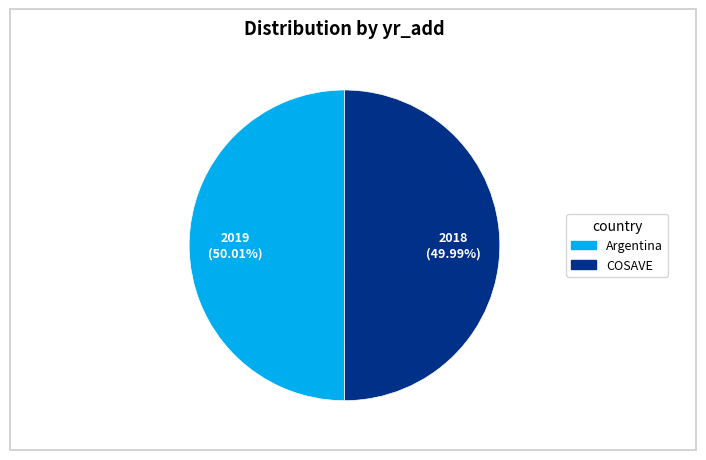

To the nearest percent, what is the average slice percentage?

50%